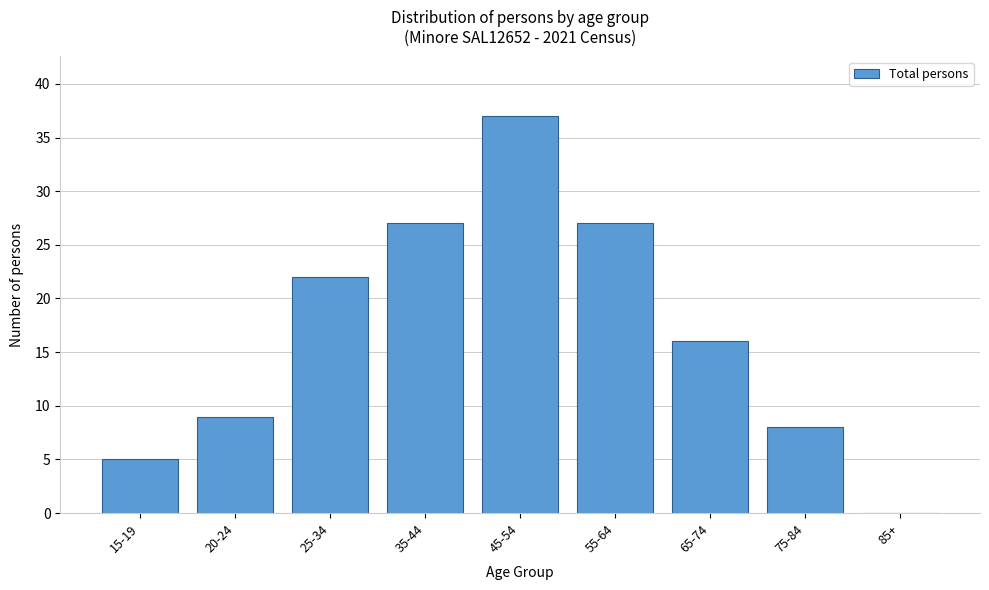

Reading right to left, what are all the values shown in this chart?

85+=0	75-84=8	65-74=16	55-64=27	45-54=37	35-44=27	25-34=22	20-24=9	15-19=5